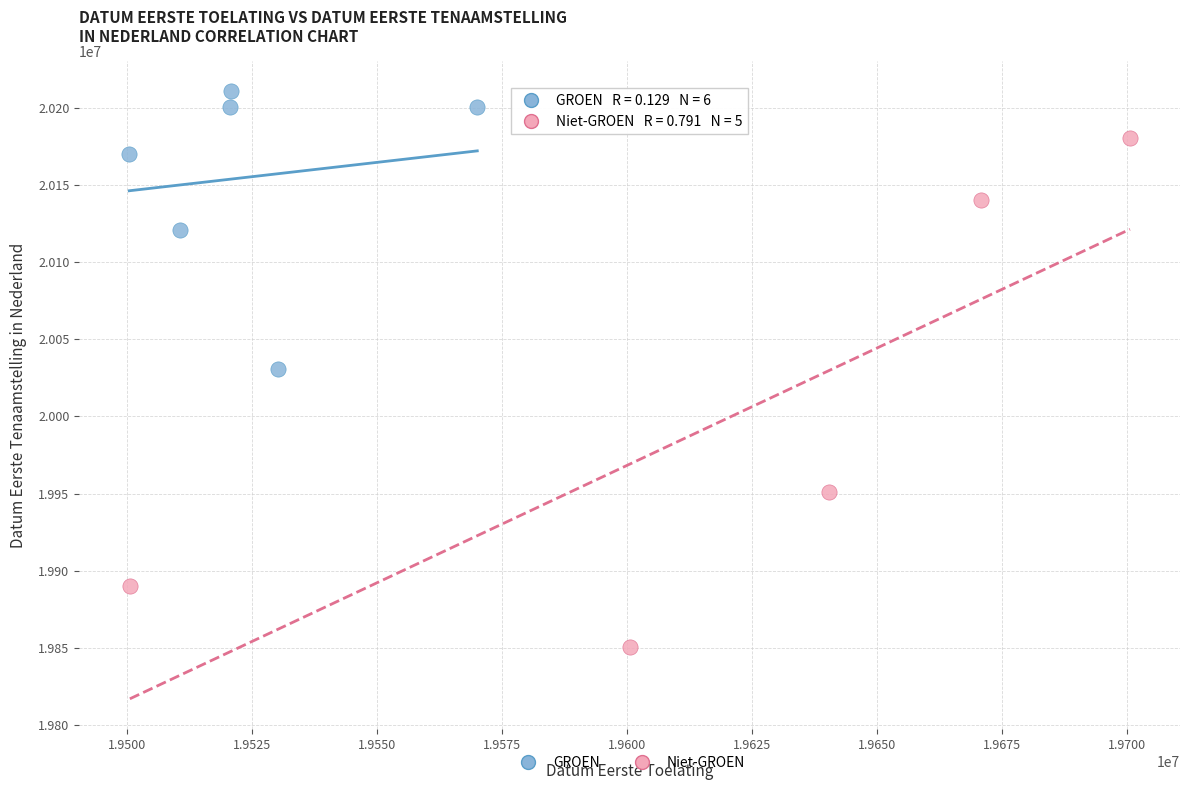

Which series reaches the maximum Y coordinate?

GROEN